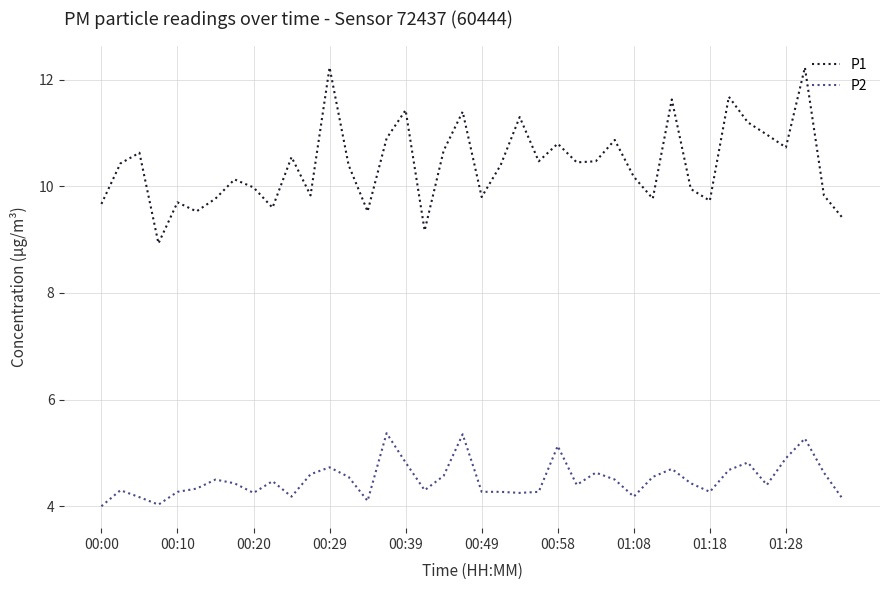

Which series has the largest total across all categories?

P1